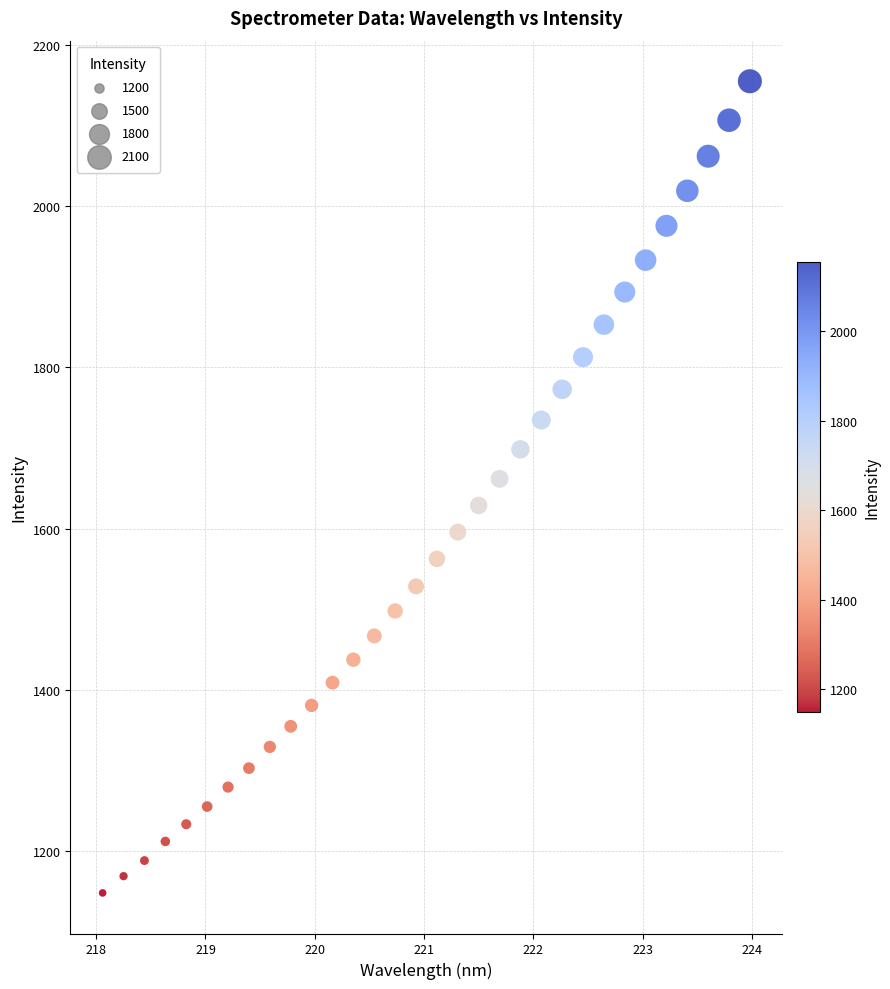

What is the range of X values (max minus min)?

5.9